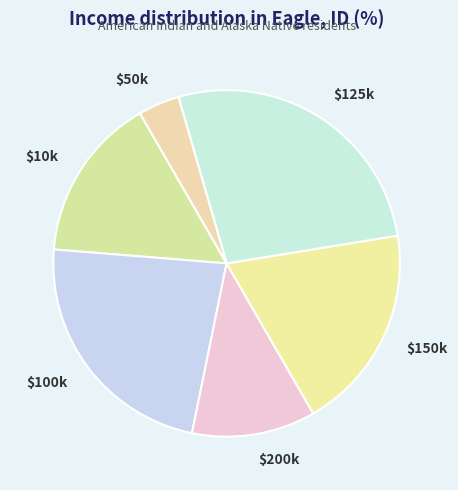

The $50k slice represents 12% of the pie. True or false?

False